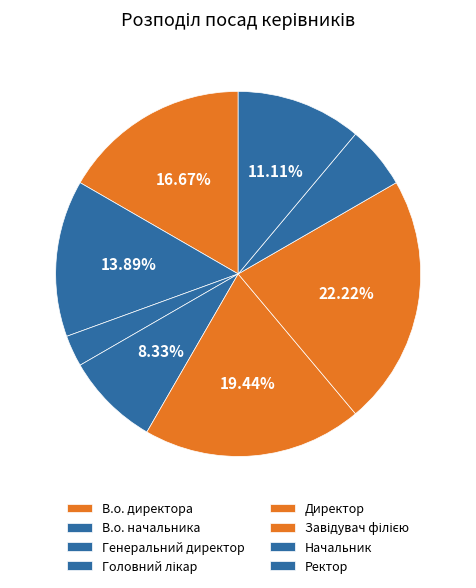

How many segments does this pie chart have?

8